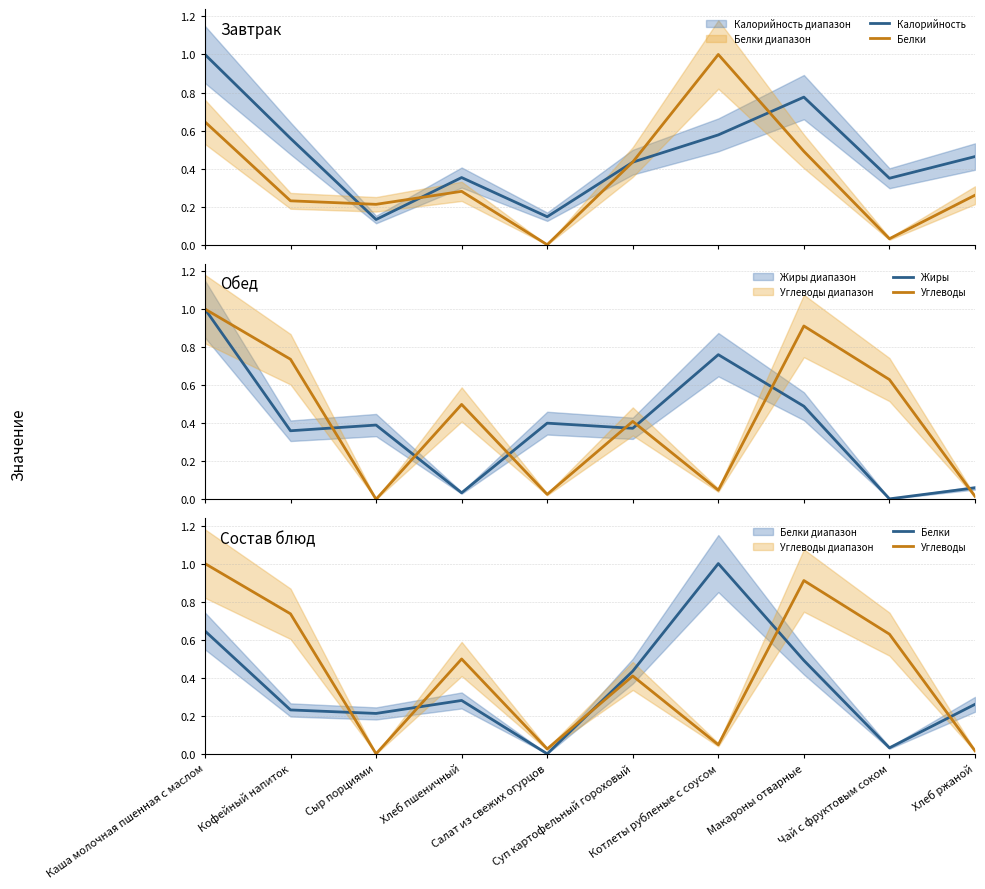

Where is Углеводы nearest to the value 0?

Сыр порциями